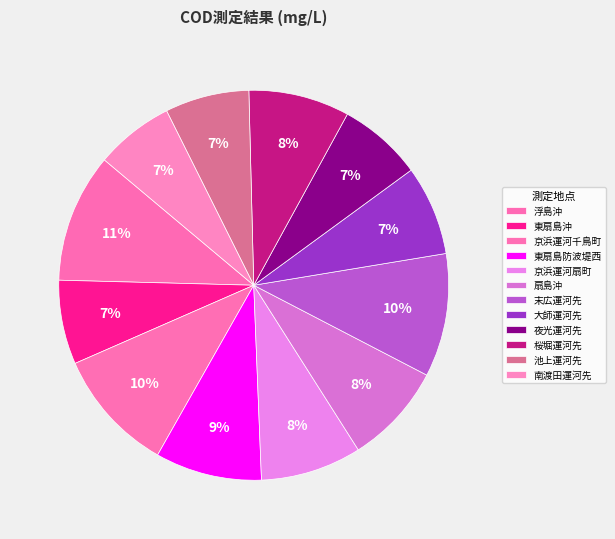

Does any single category account for the majority?

No